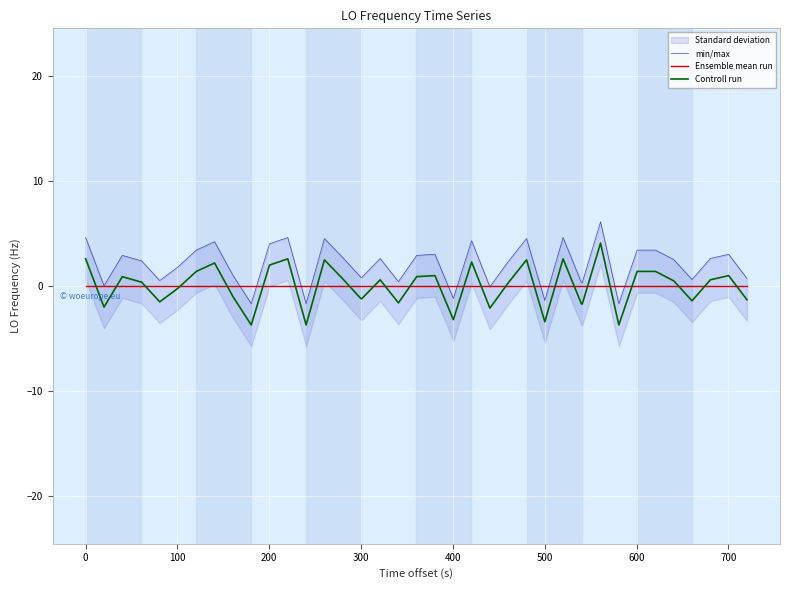

Which series has the largest range (max minus min)?

min/max